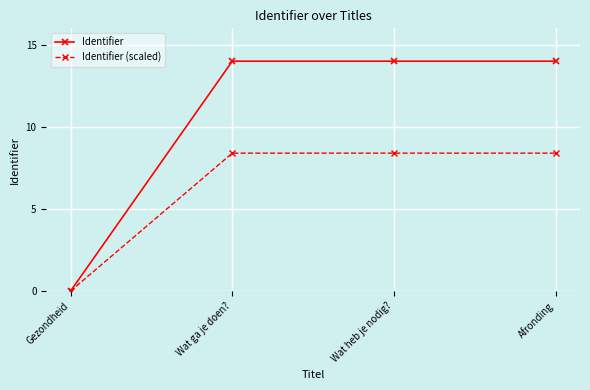

Does the chart have visible grid lines?

Yes